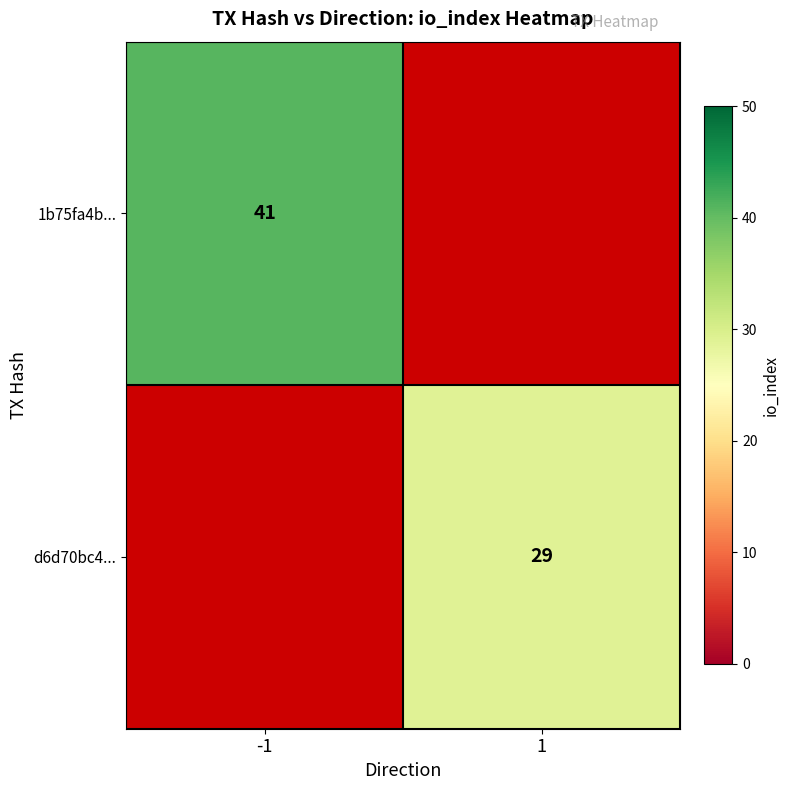

Is it true that 1b75fa4b... equals 10 at -1?

False